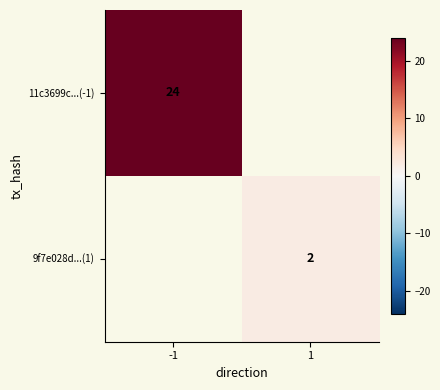

The 11c3699c...(-1) series shows 24 at -1. True or false?

True